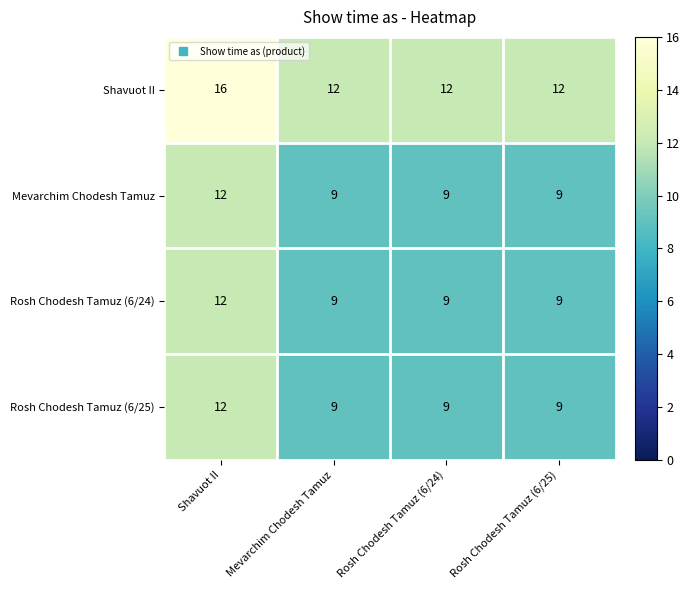

Count the Rosh Chodesh Tamuz (6/25) values in the range 9 to 12.

4